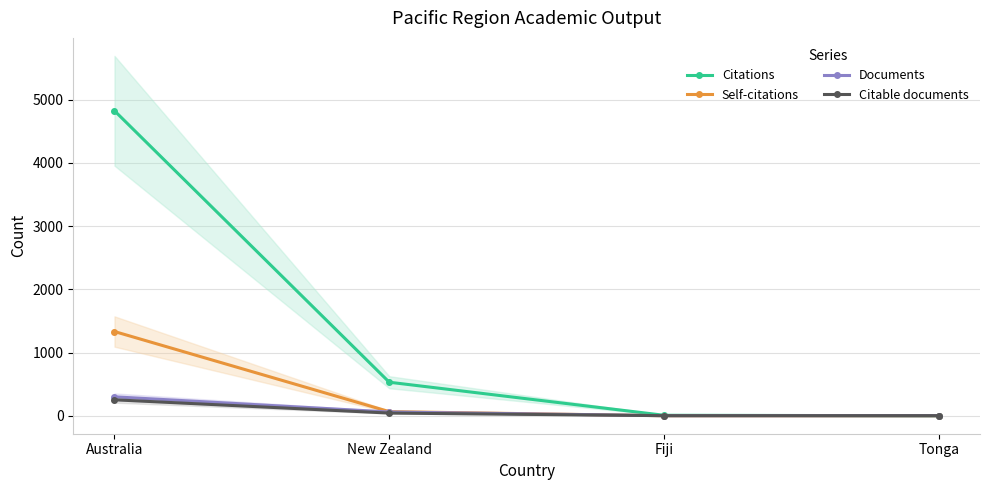

The Self-citations series shows 14 at New Zealand. True or false?

False